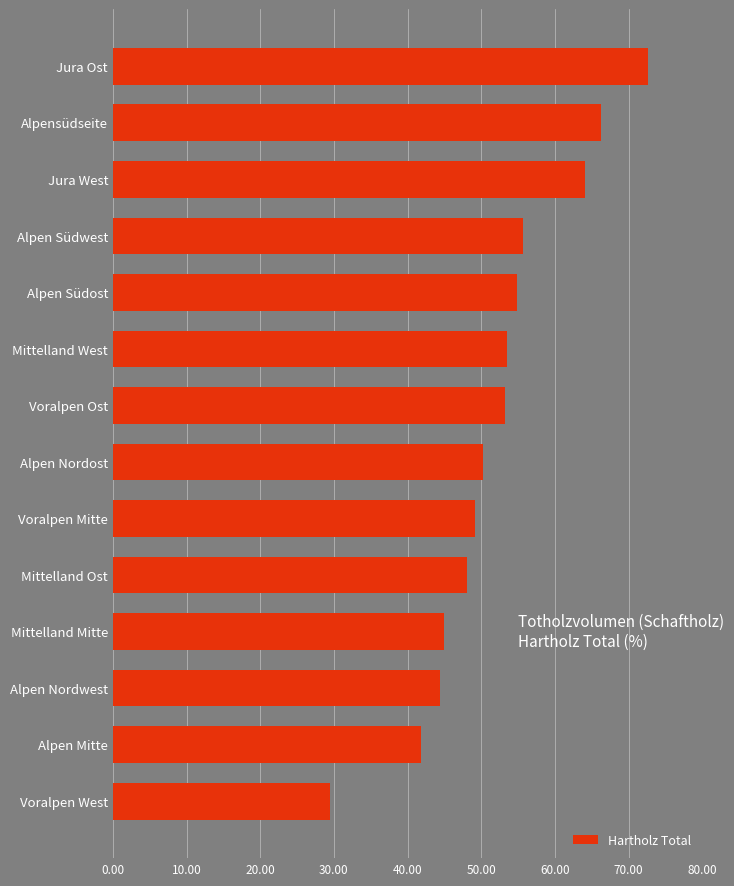

At which label is the value closest to 51?

Alpen Nordost